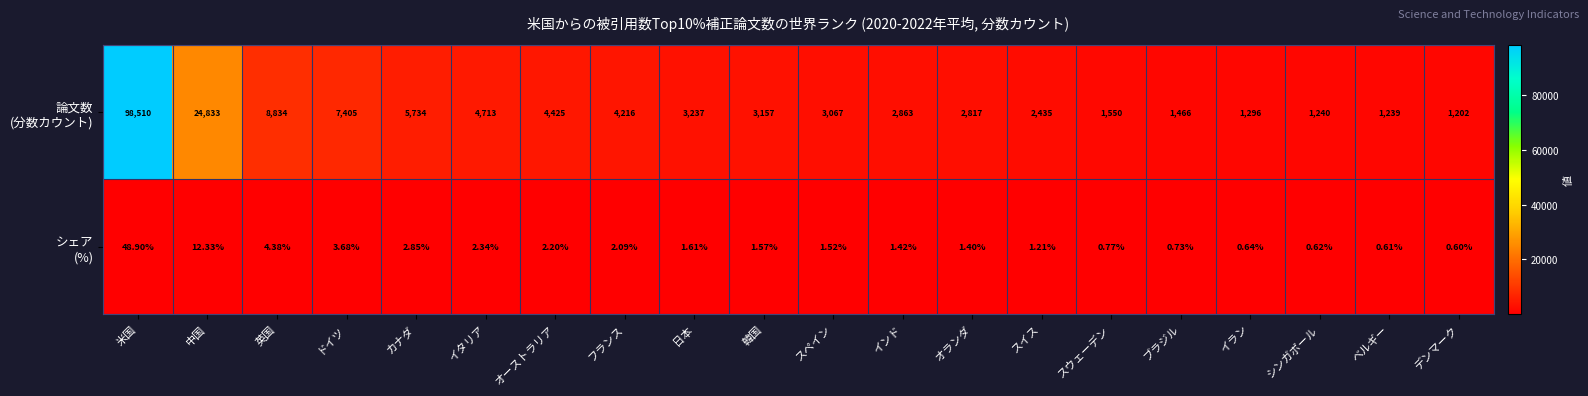

What is the greatest value displayed?

98510.0